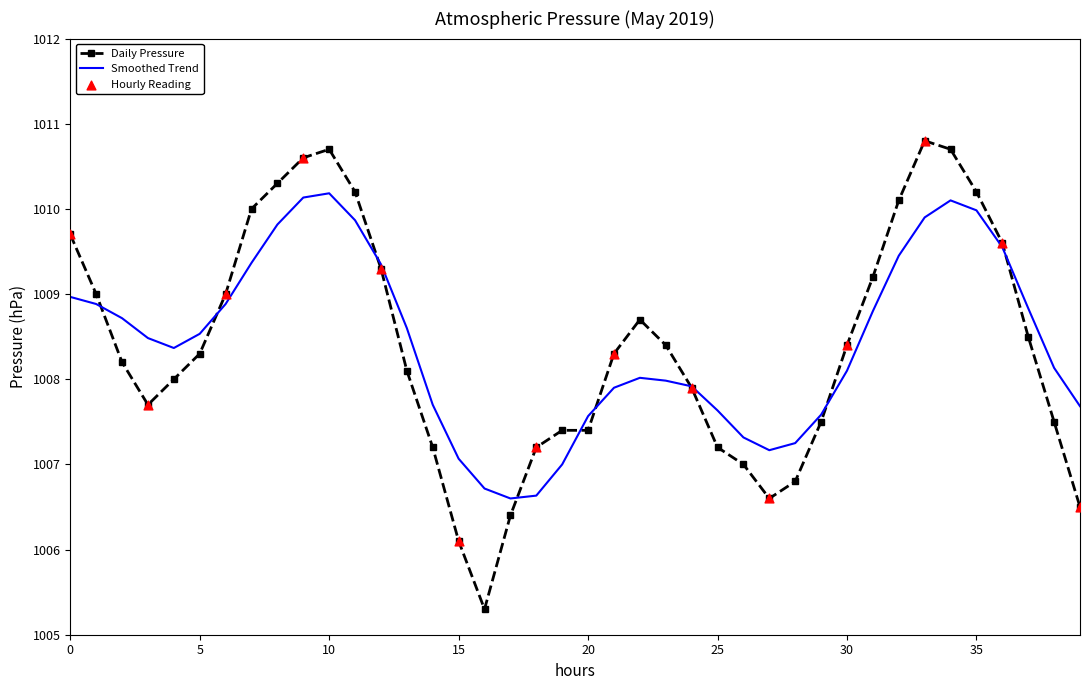

Which series has the widest spread of values?

Daily Pressure